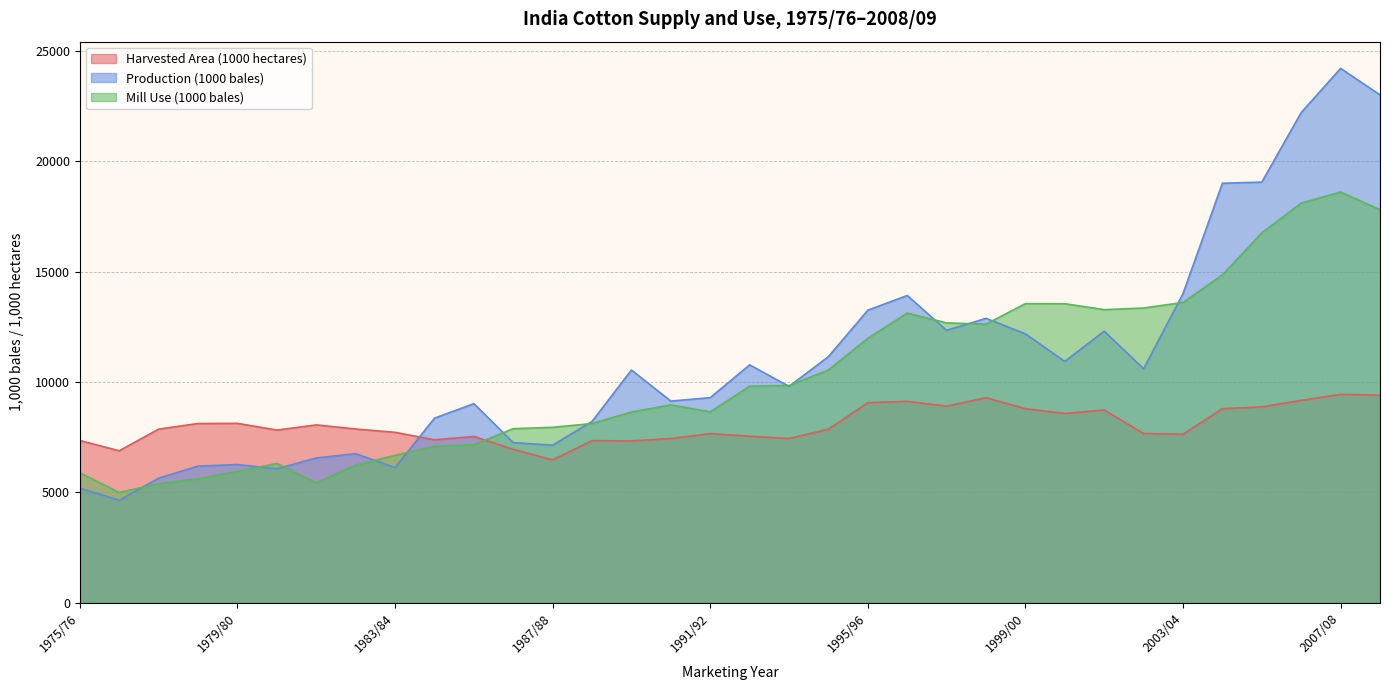

Which series has the largest total across all categories?

Production (1000 bales)